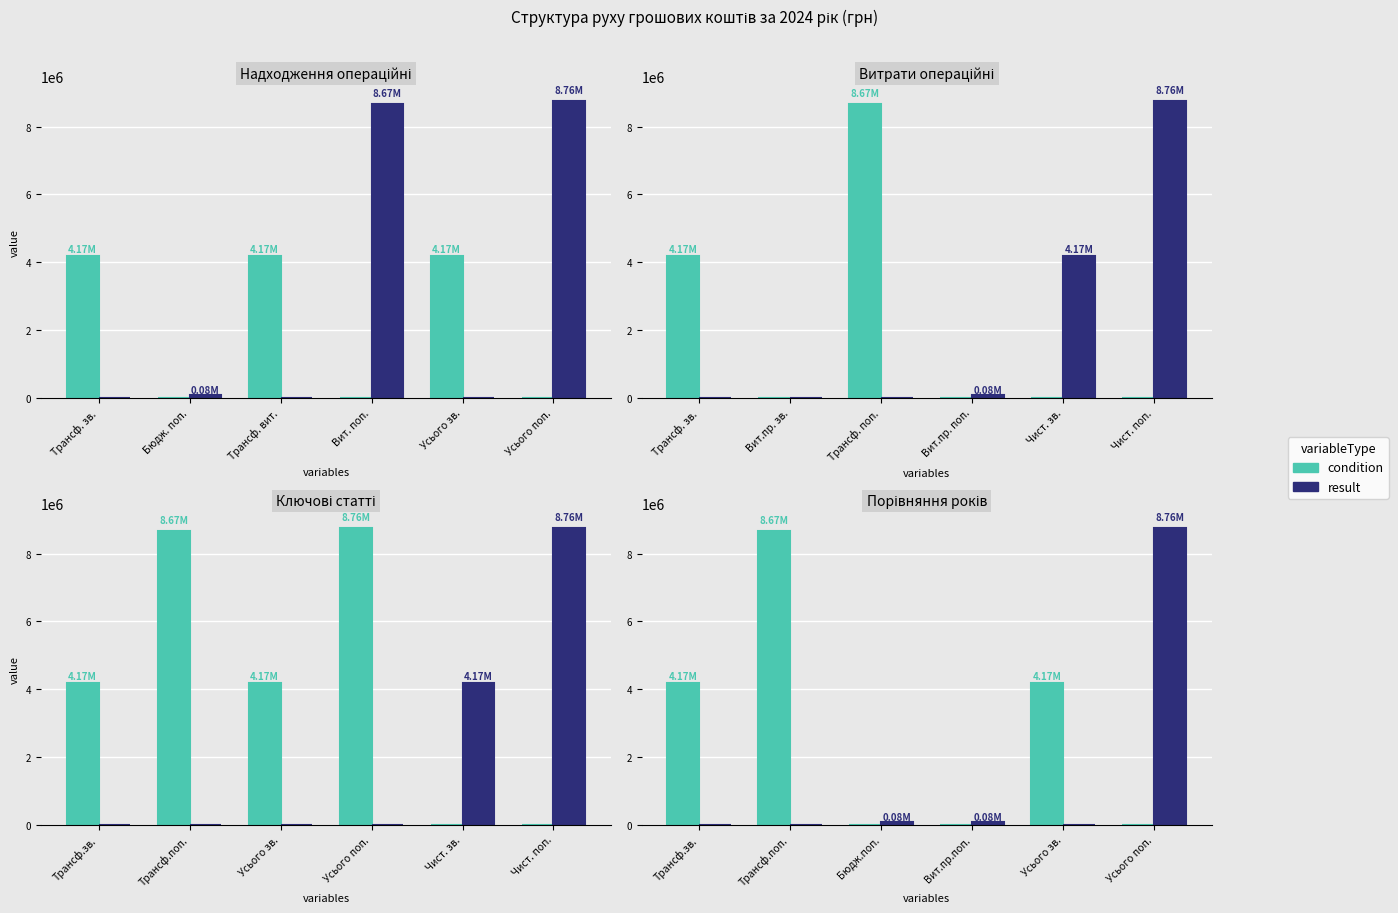

The result series shows 140552 at Вит.пр.поп.. True or false?

False